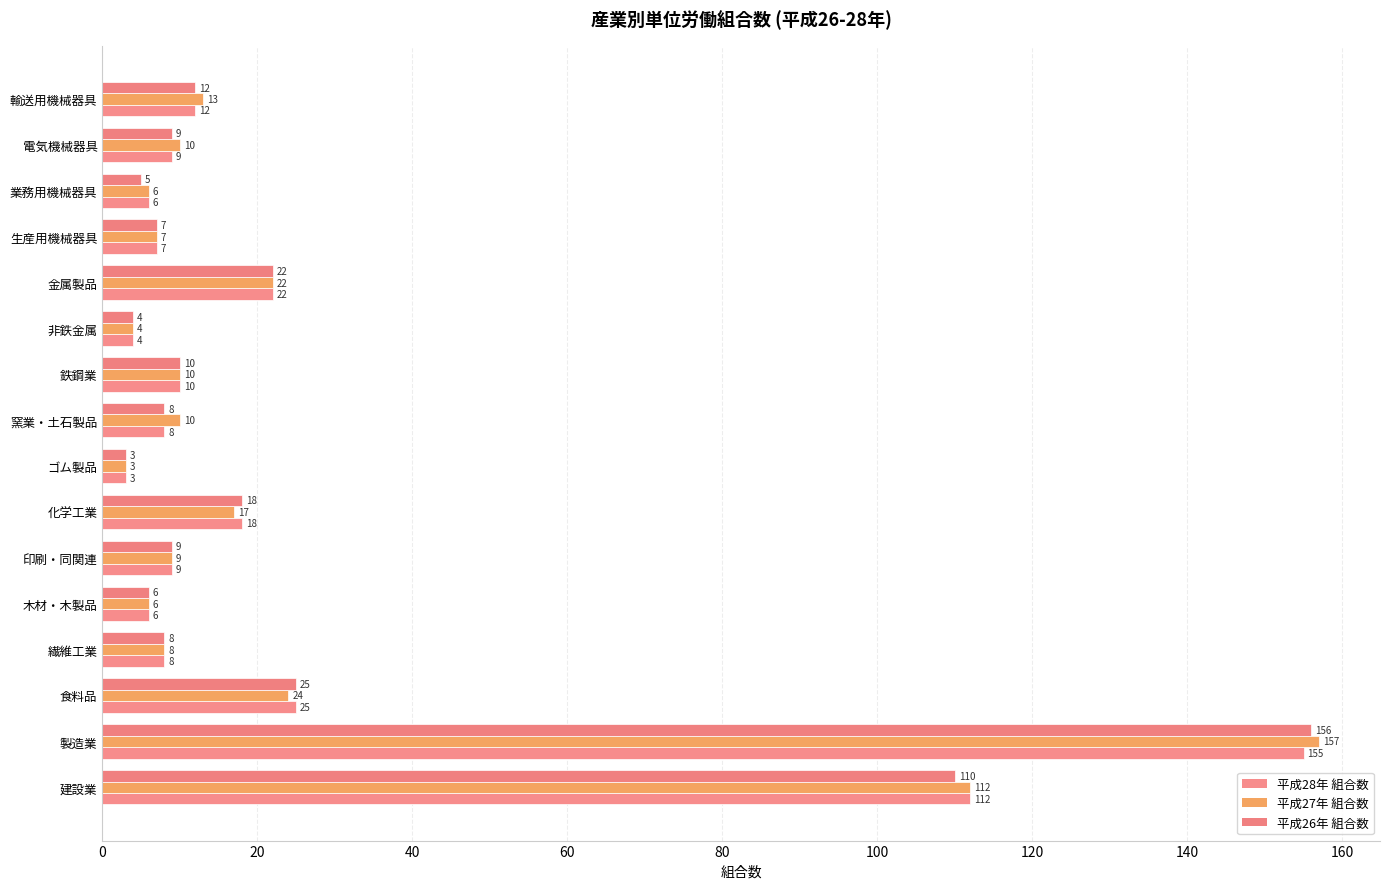

How many values in the 平成28年 組合数 series are below 9?

7